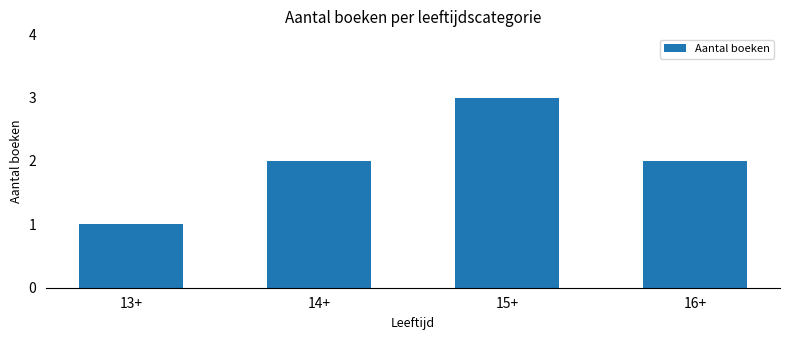

Which label corresponds to the largest value in the chart?

15+